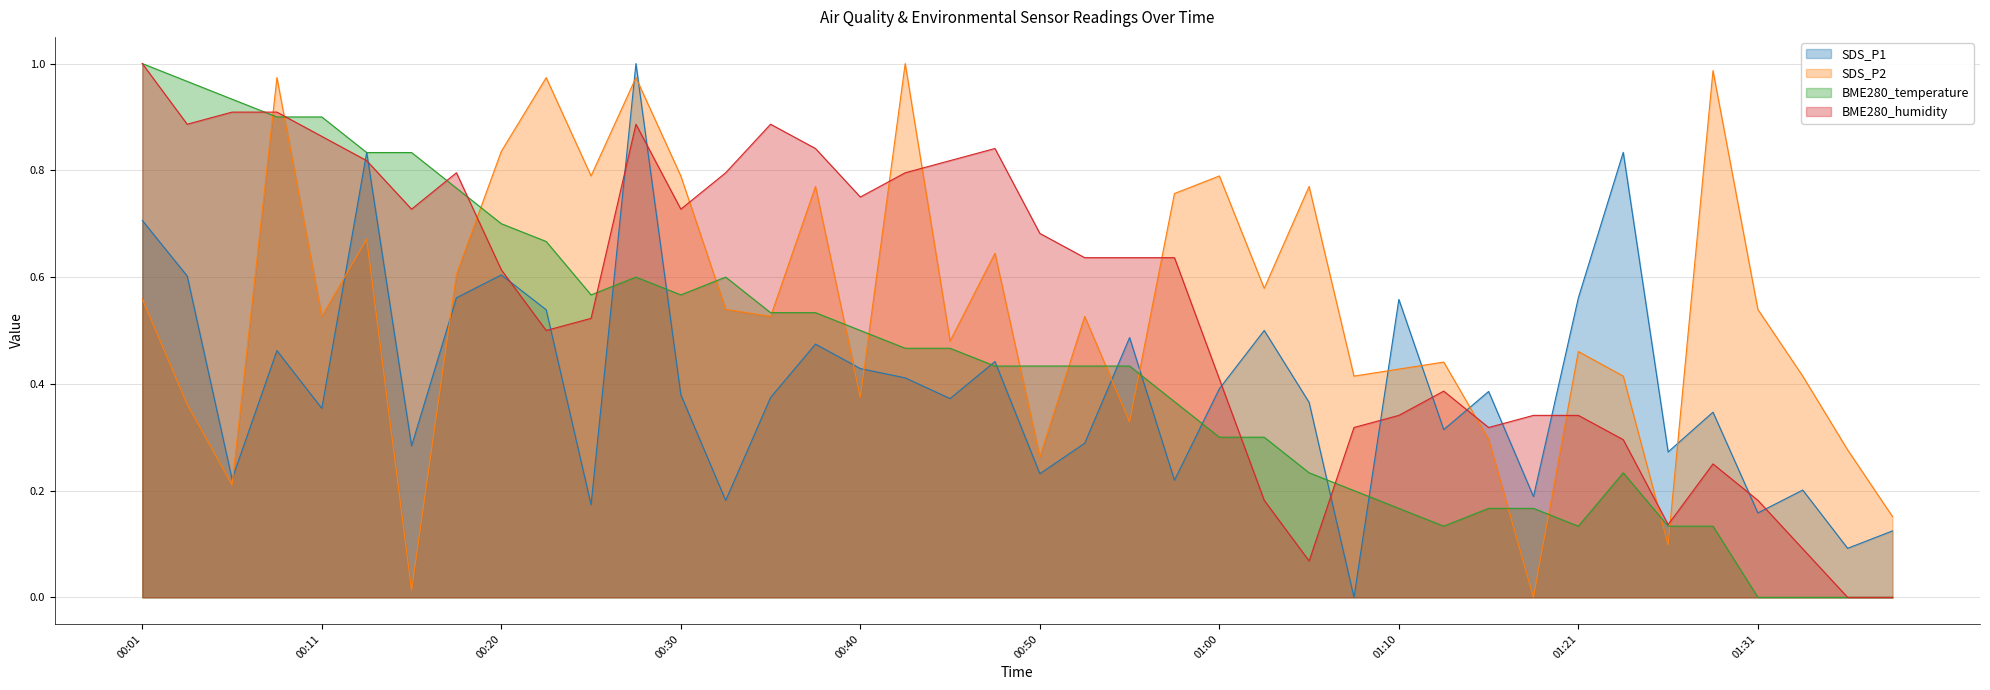

What is the label of the 9th point from the left?

00:20